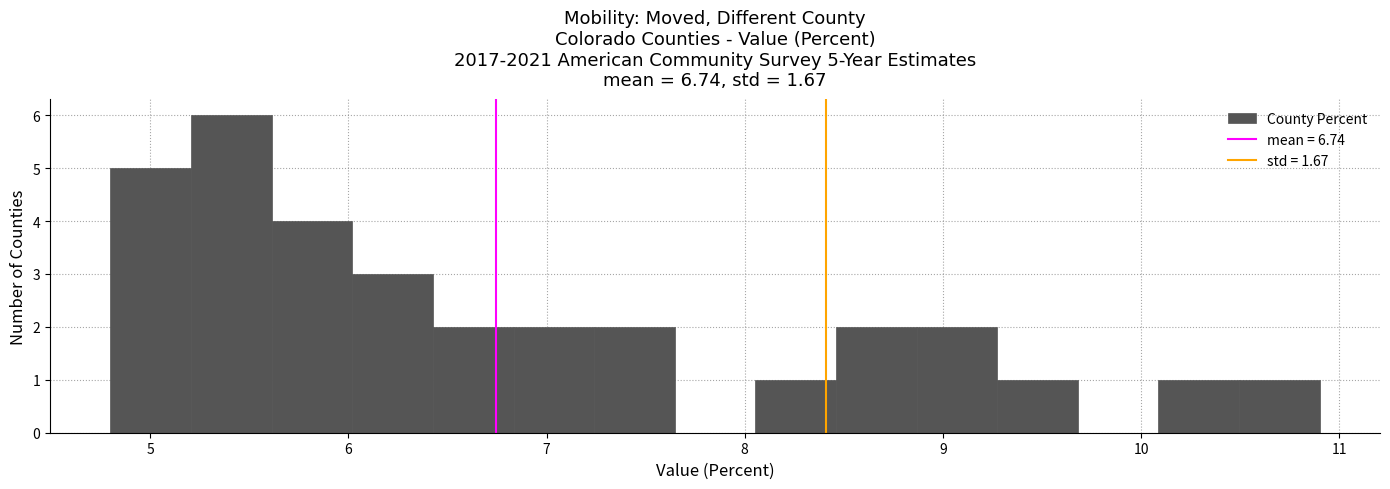

Which range on the x-axis has the tallest bar?

5.2 to 5.6